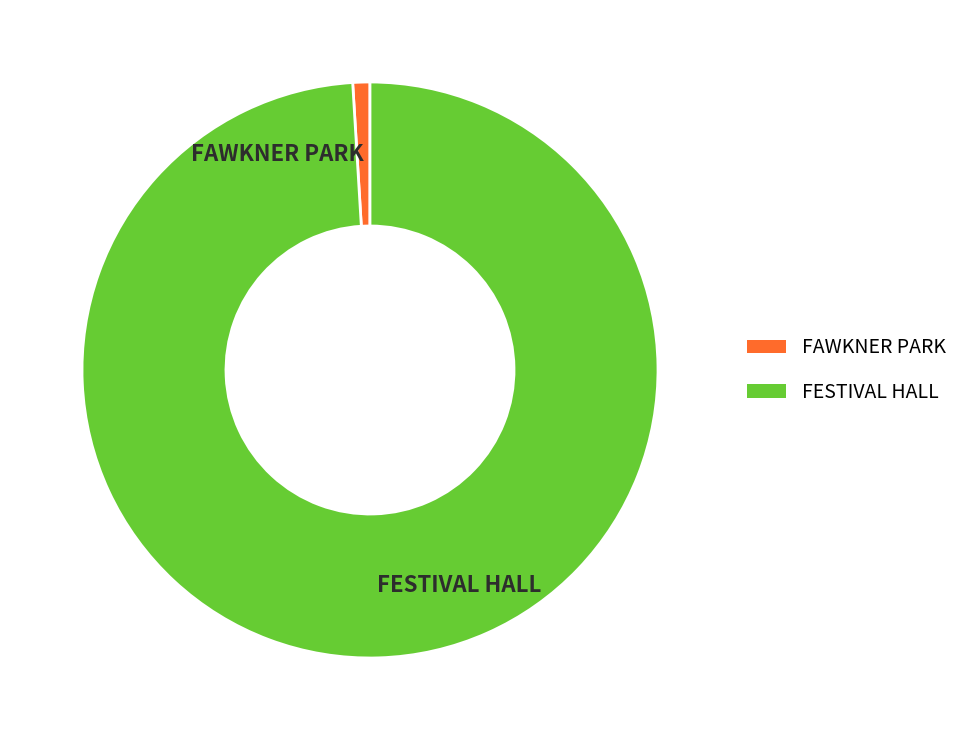

Combined, do FESTIVAL HALL and FAWKNER PARK account for over 50%?

Yes